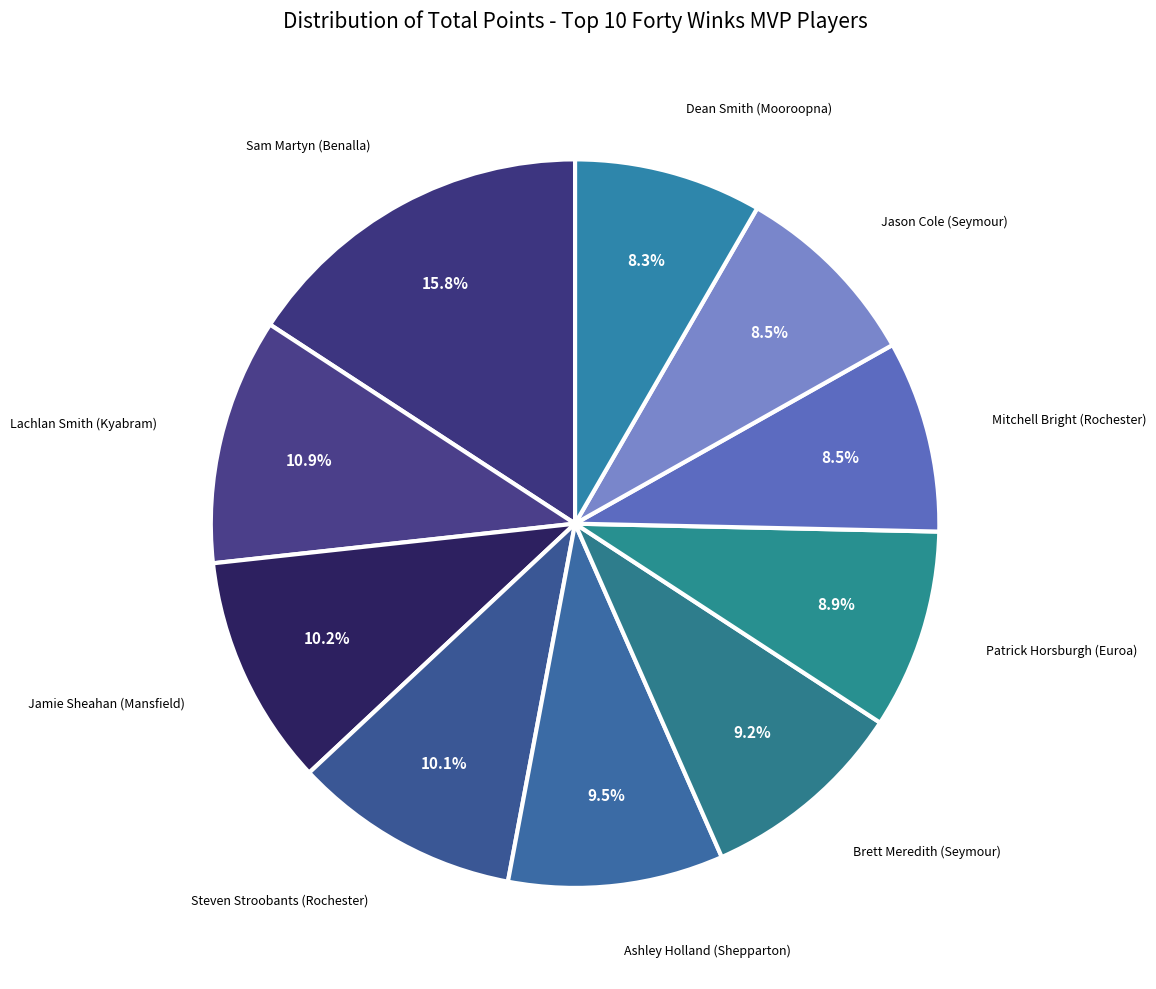

Count the number of slices in the pie.

10